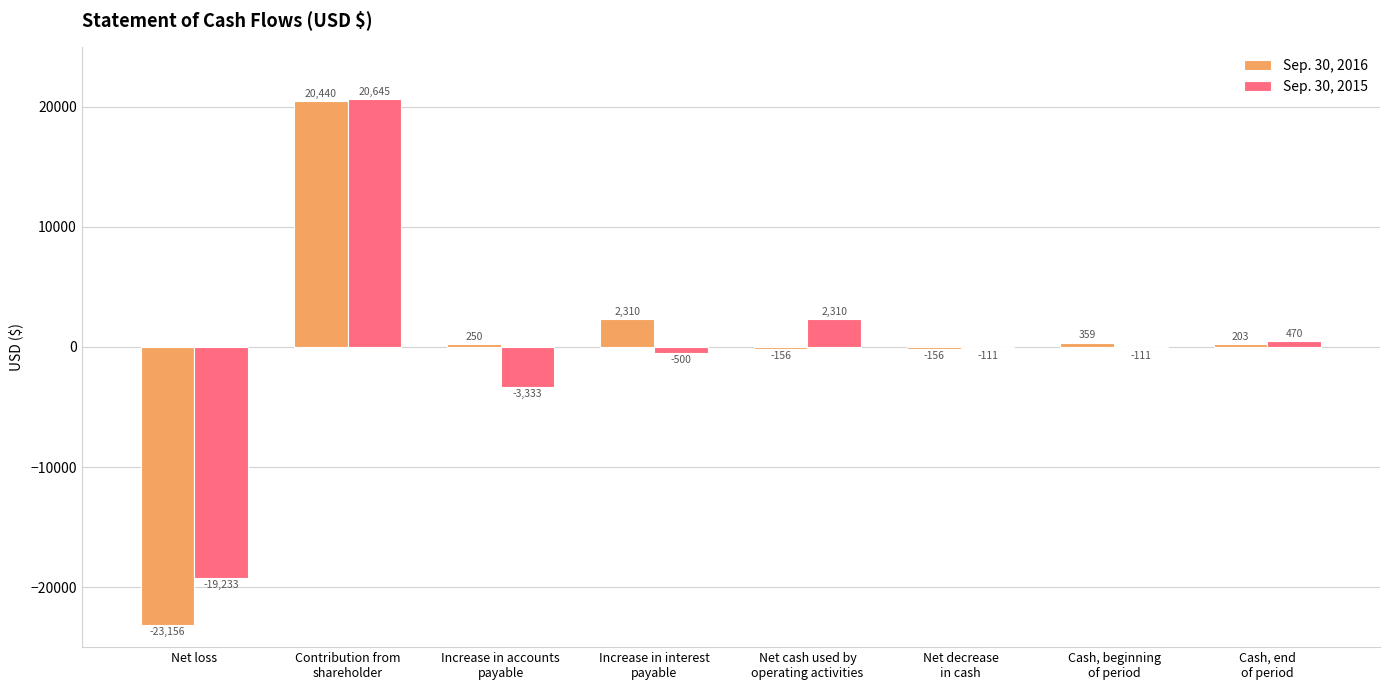

What is the difference between the Sep. 30, 2016 values at Increase in interest
payable and Net loss?

25466